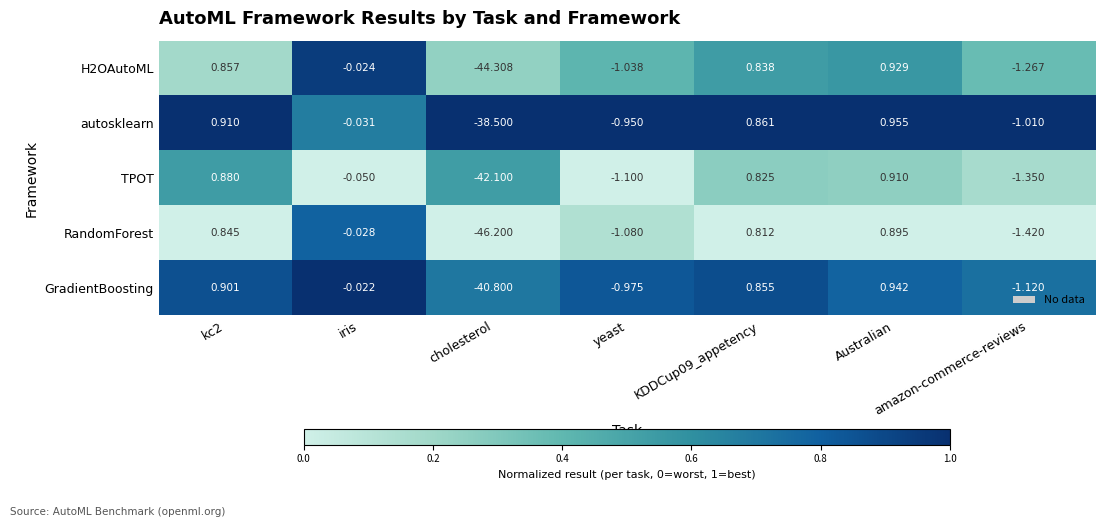

Which series has the largest range (max minus min)?

RandomForest